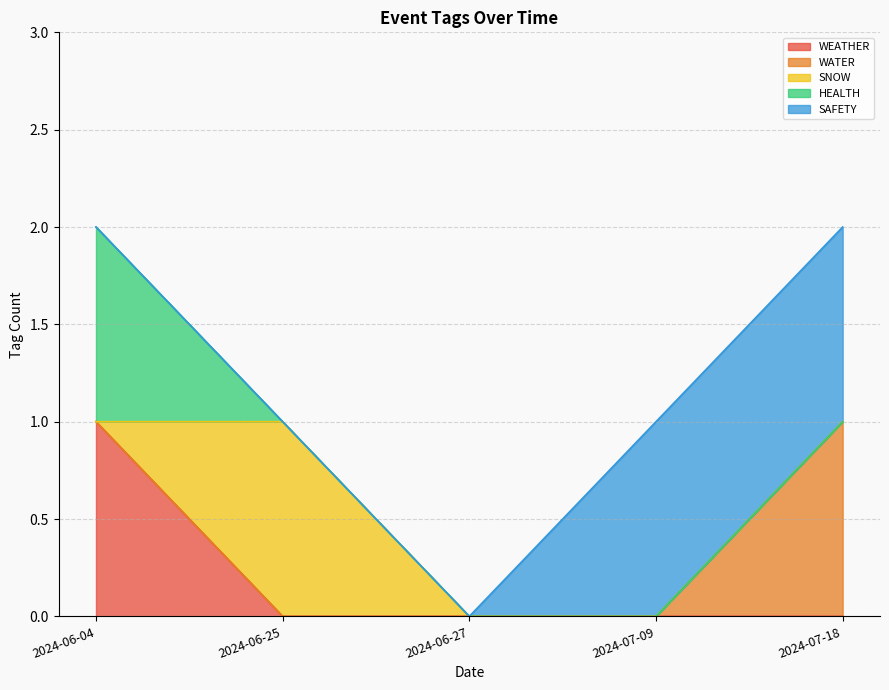

At which category is the sum across all series the highest?

2024-07-18